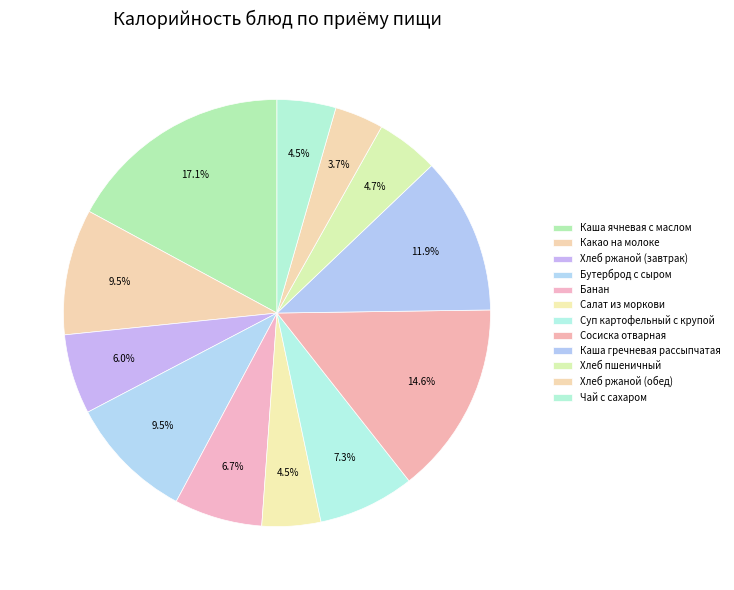

To the nearest percent, what is the combined percentage of Хлеб ржаной (обед) and Салат из моркови?

8%